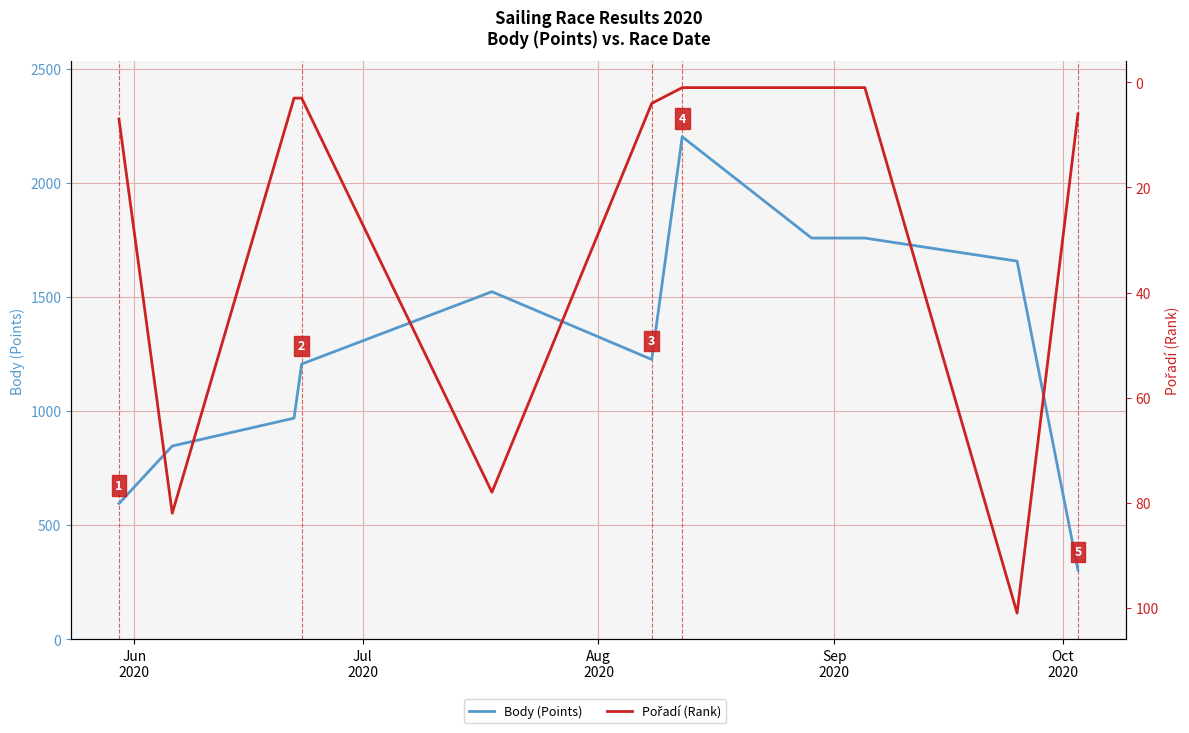

What are all the series names shown in the legend?

Body (Points), Pořadí (Rank)